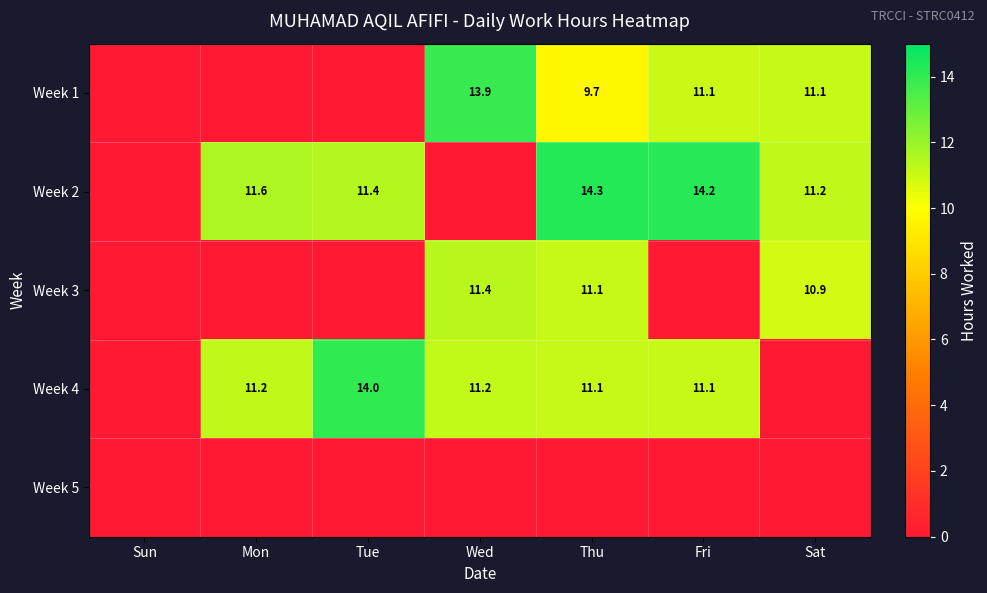

At which category does the chart reach its peak across all series?

Thu